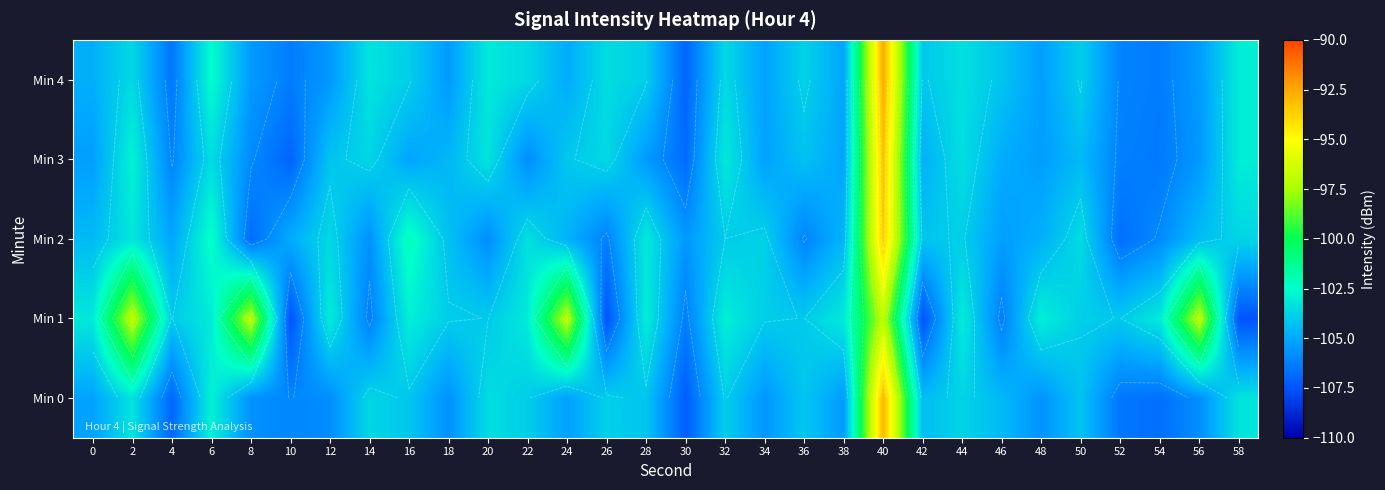

What is the total value across all series at 24?

-515.9